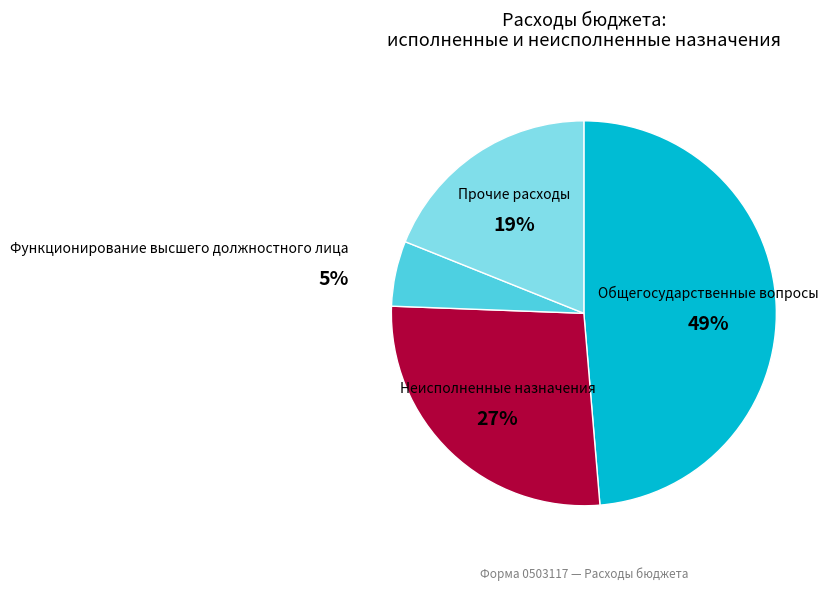

Between Функционирование высшего должностного лица and Неисполненные назначения, which is larger?

Неисполненные назначения